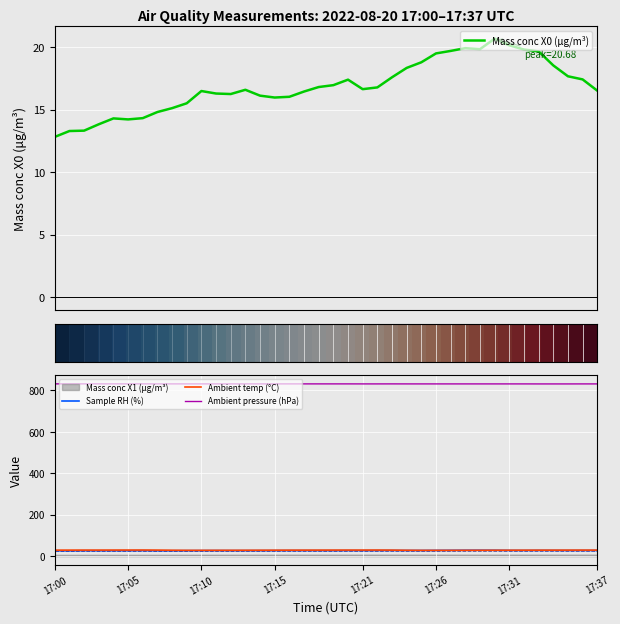

The value of Ambient pressure (hPa) at 17:15 is 830.9. True or false?

True